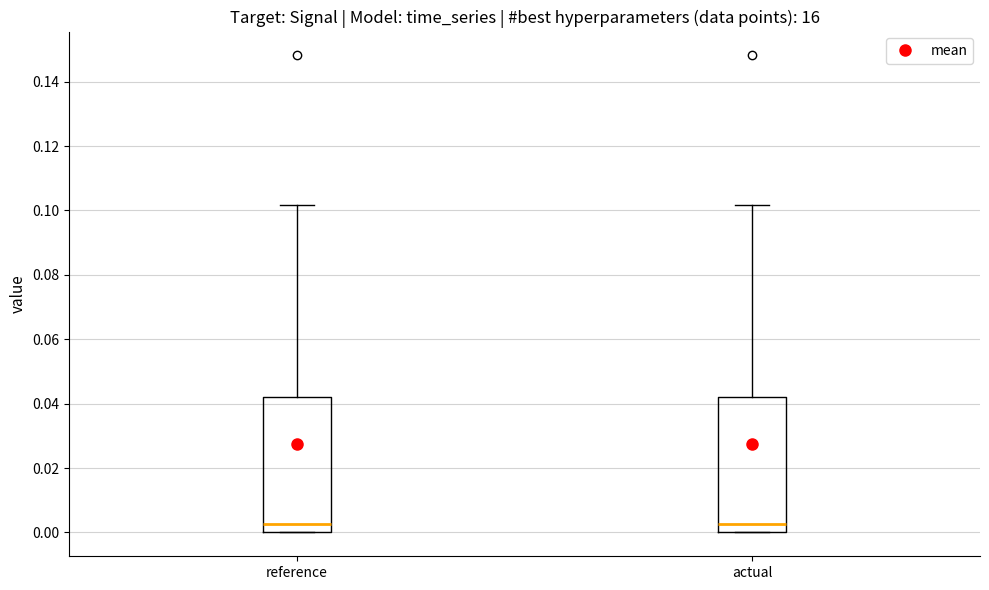

Reading left to right, transcribe this box plot: for each box, give where its median line is, the range the box spans, and where its two whiskers end, as read against the y-axis. The values are not printed on the chart, so give them approximately, as read against the axis.

reference: median 0.002, box 0.000 to 0.042, whiskers 0.000 to 0.102
actual: median 0.002, box 0.000 to 0.042, whiskers 0.000 to 0.102